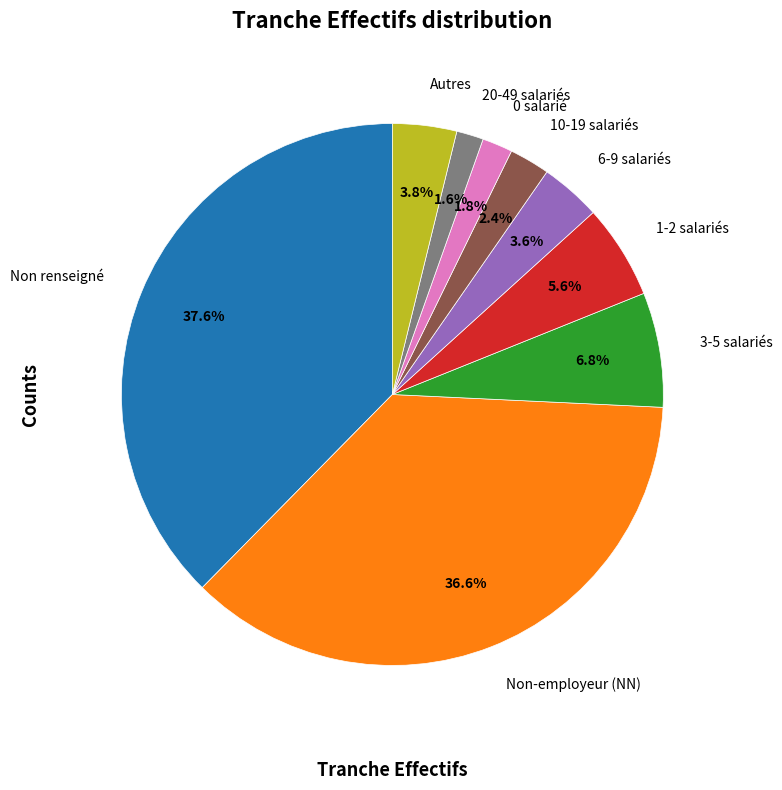

What is the largest slice in the pie chart?

Non renseigné